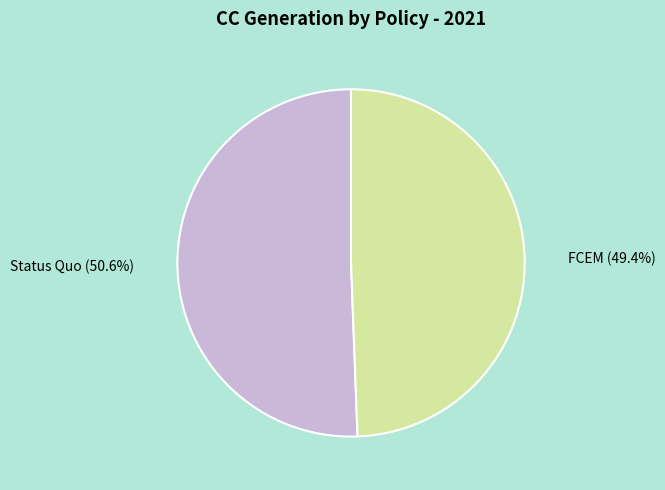

Which has a higher value, Status Quo or FCEM?

Status Quo